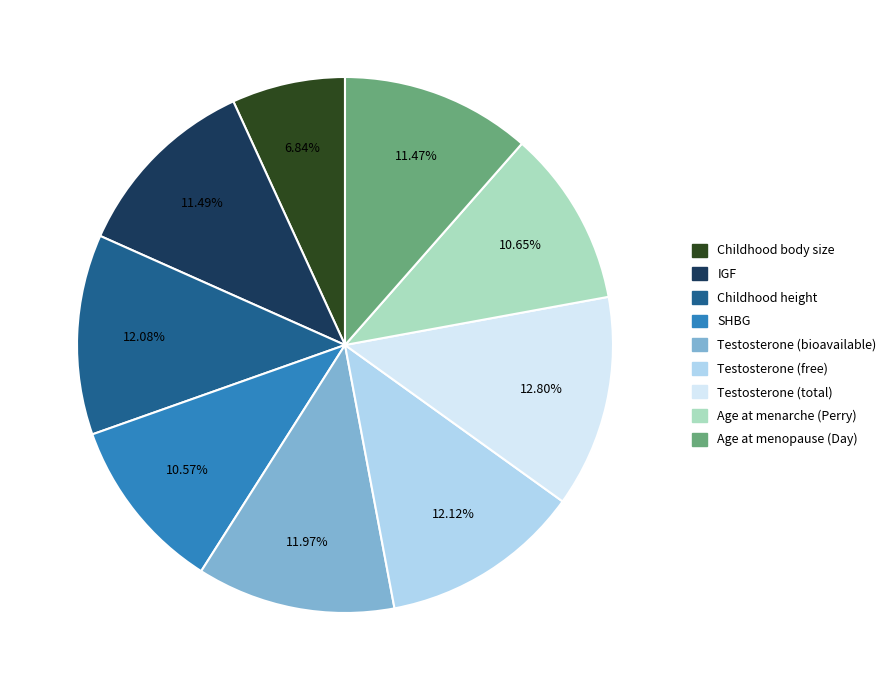

Which category has the biggest portion of the pie?

Testosterone (total)